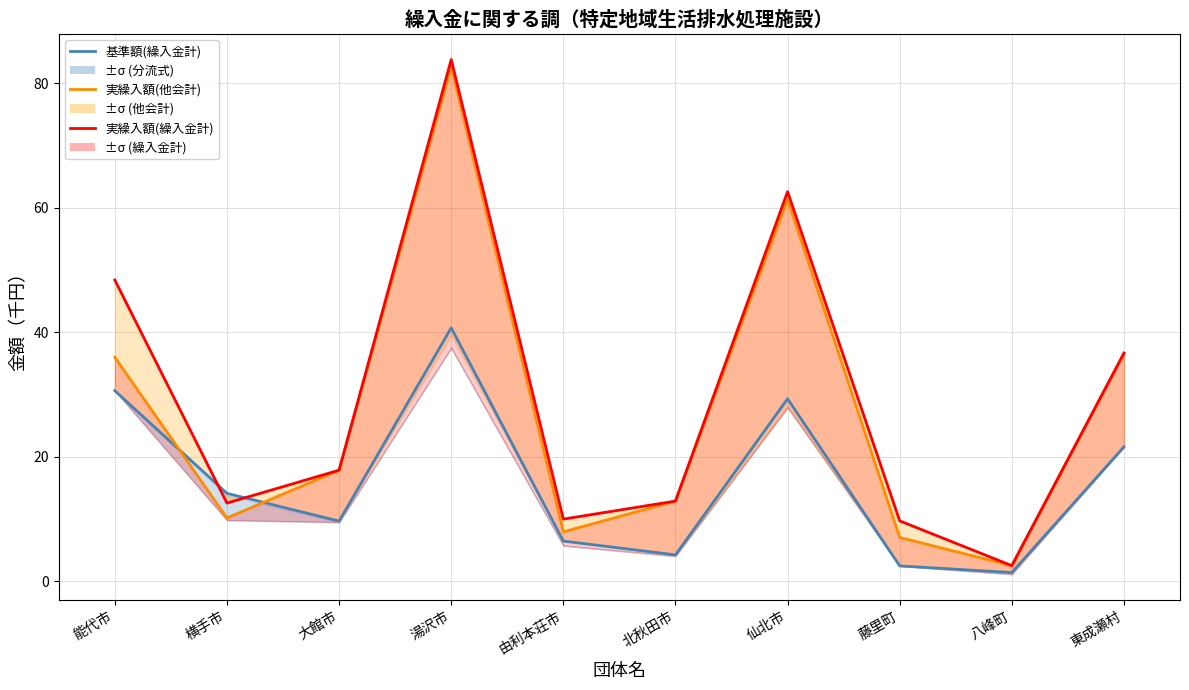

Is it true that 基準額(繰入金計) equals 52.4 at 能代市?

False